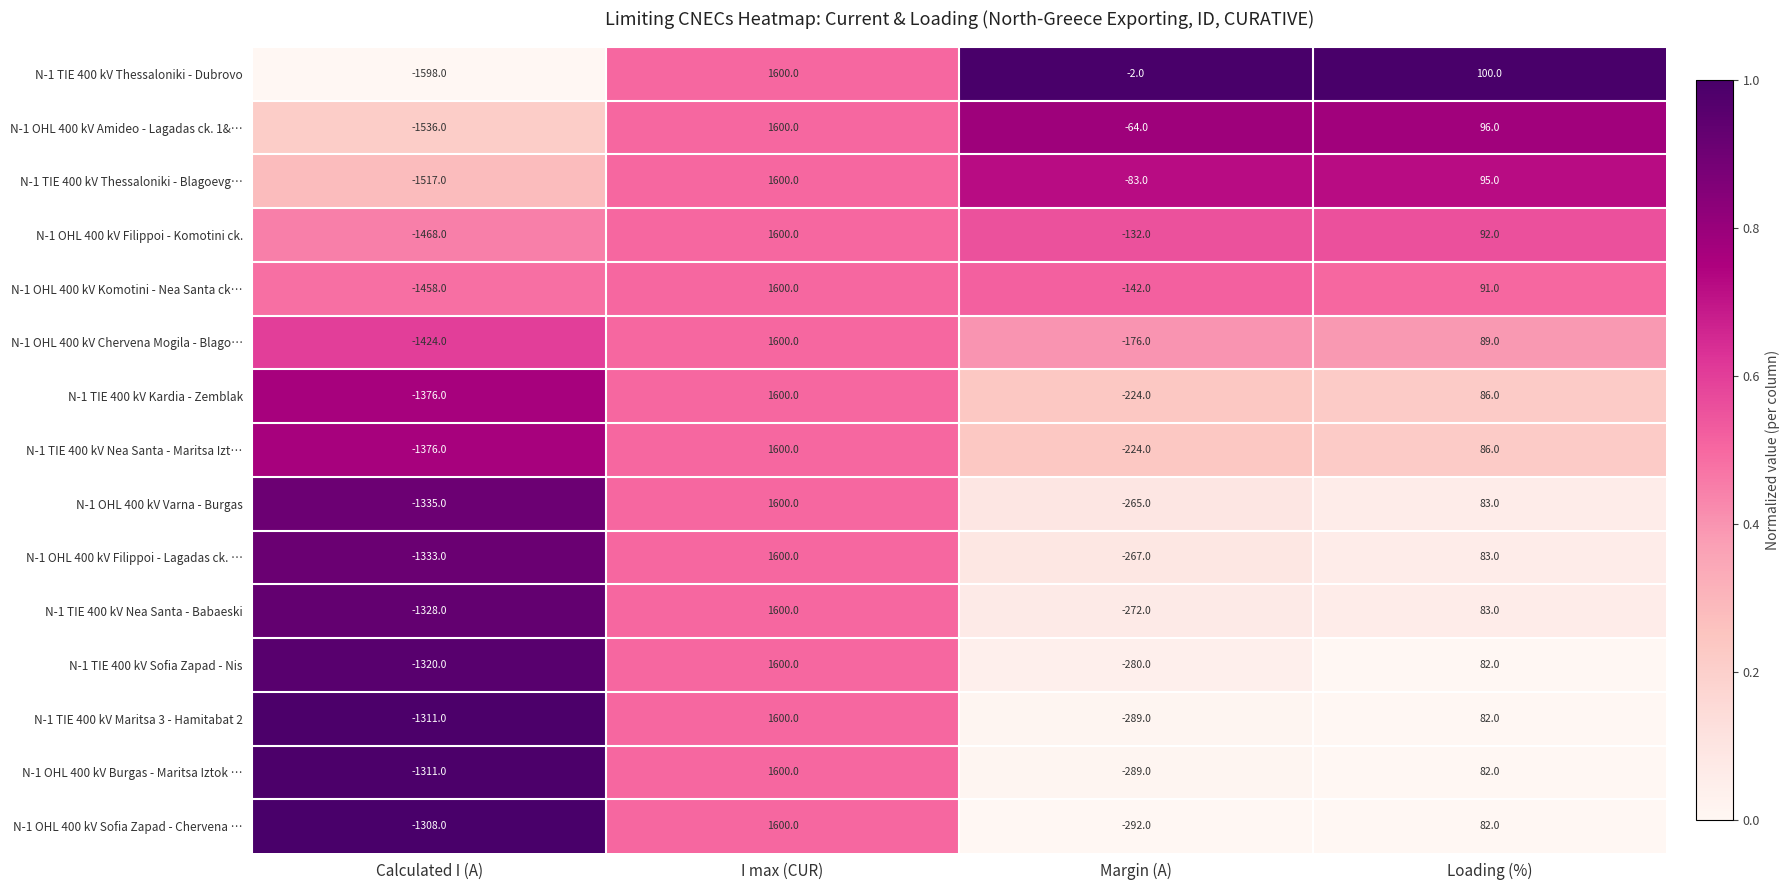

Rank the categories by N-1 OHL 400 kV Filippoi - Lagadas ck. … value from lowest to highest.

Calculated I (A), Margin (A), Loading (%), I max (CUR)